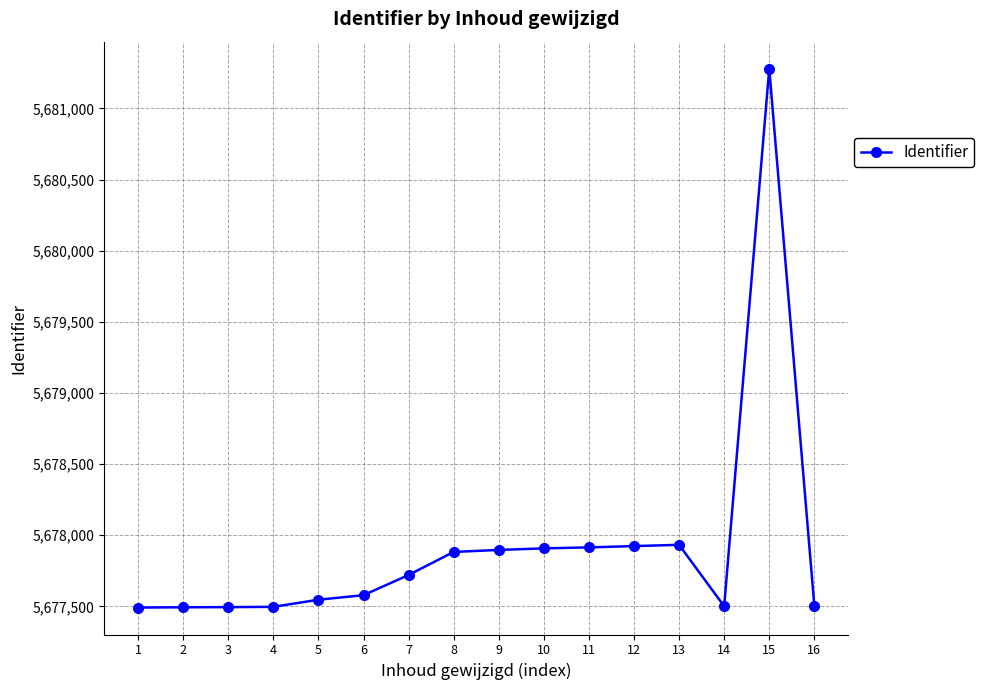

What is the difference between the values at 2 and 7?

227